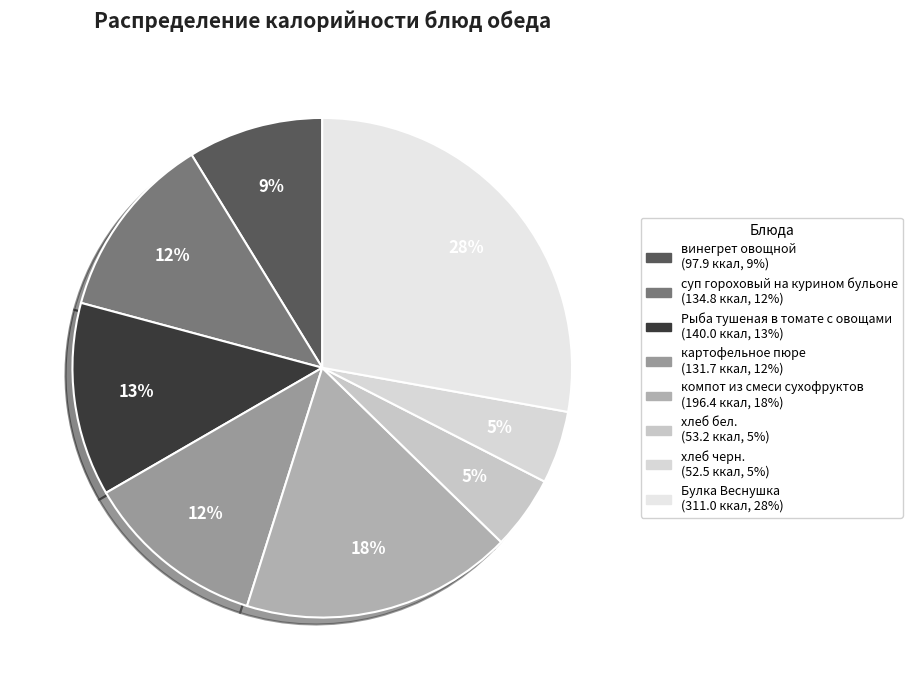

Approximately how many times larger is the value at Рыба тушеная в томате с овощами compared to компот из смеси сухофруктов?

0.7